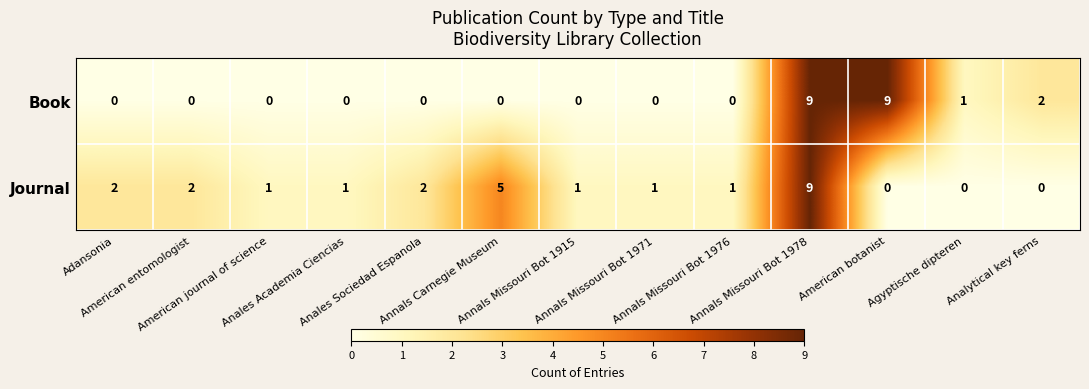

What is the highest value of the Book series?

9